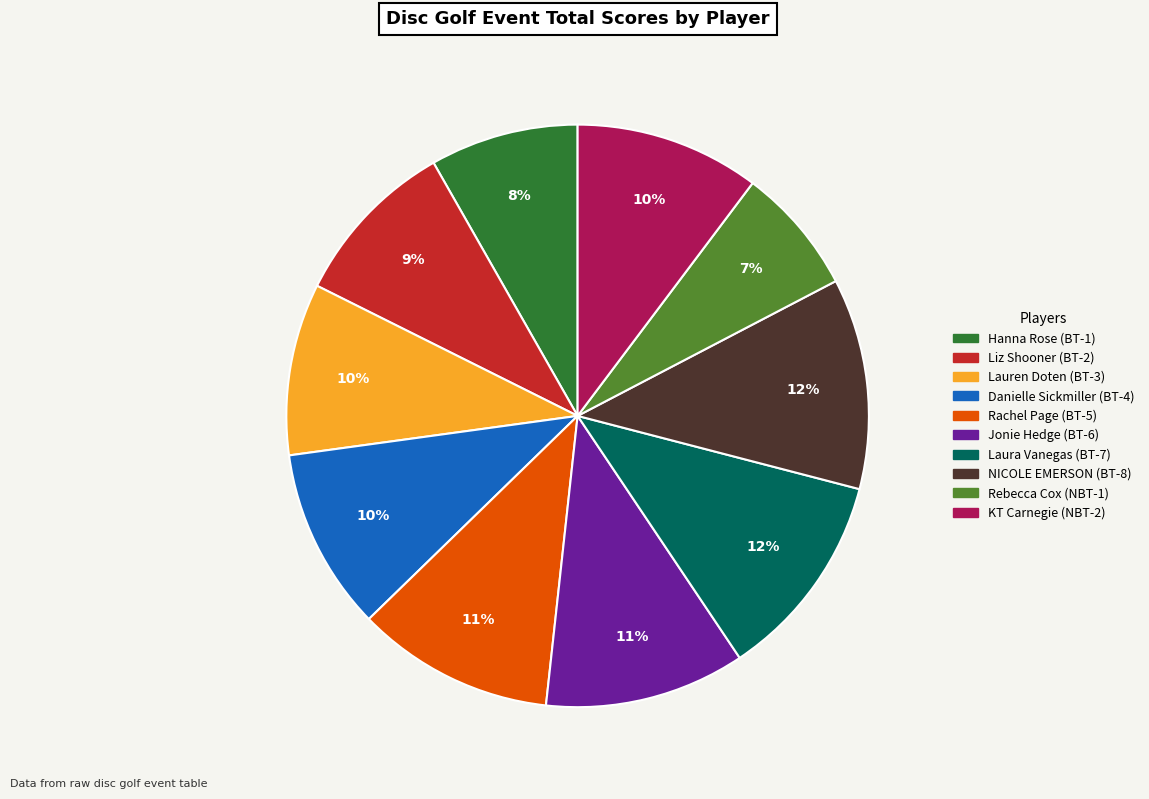

The NICOLE EMERSON (BT-8) slice represents 24% of the pie. True or false?

False